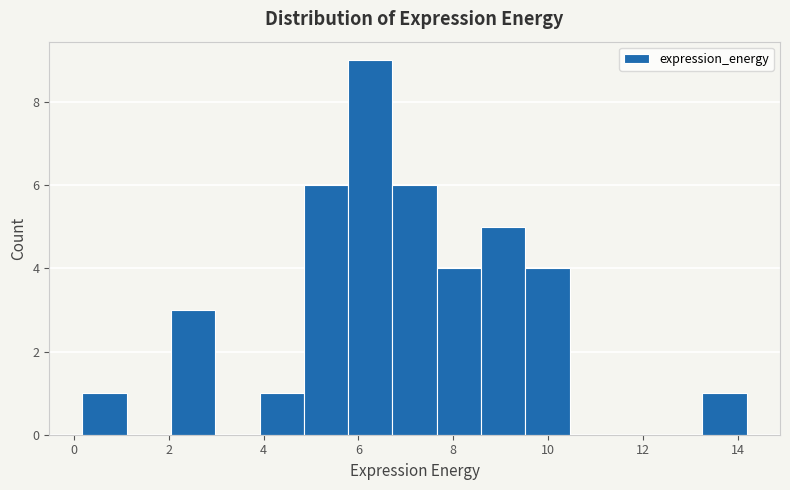

Reading left to right, transcribe this chart: for each bar, give the range it covers on the x-axis and its height. Neither the bar edges nor the heights are printed on the chart, so give them approximately, as read against the axes.

0.2 to 1.2: 1
1.2 to 2.0: 0
2.0 to 3.0: 3
3.0 to 4.0: 0
4.0 to 4.8: 1
4.8 to 5.8: 6
5.8 to 6.8: 9
6.8 to 7.6: 6
7.6 to 8.6: 4
8.6 to 9.6: 5
9.6 to 10.4: 4
10.4 to 11.4: 0
11.4 to 12.4: 0
12.4 to 13.2: 0
13.2 to 14.2: 1